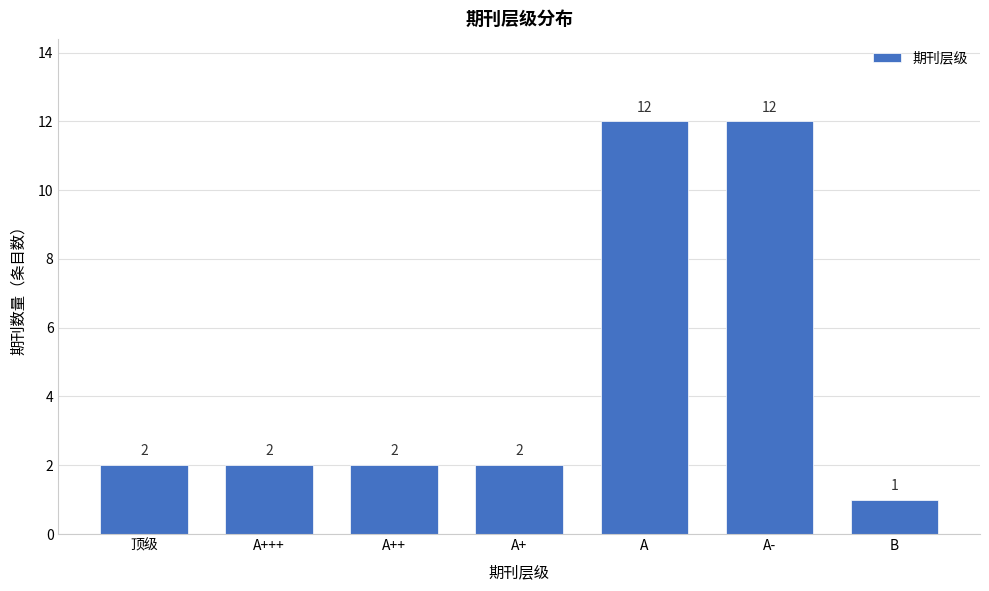

Reading left to right, what are all the values shown in this chart?

2	2	2	2	12	12	1